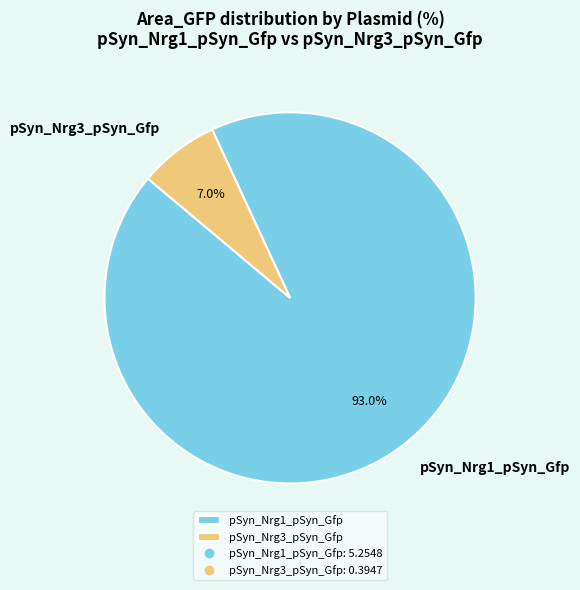

Which slice is the smallest?

pSyn_Nrg3_pSyn_Gfp